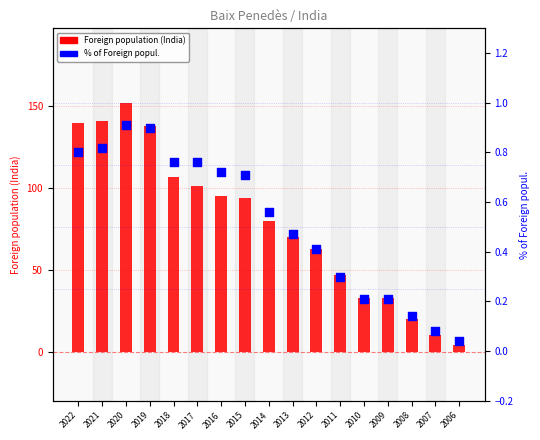

Is the value of Foreign population (India) at 2007 greater than the value of % of Foreign popul. at 2008?

Yes